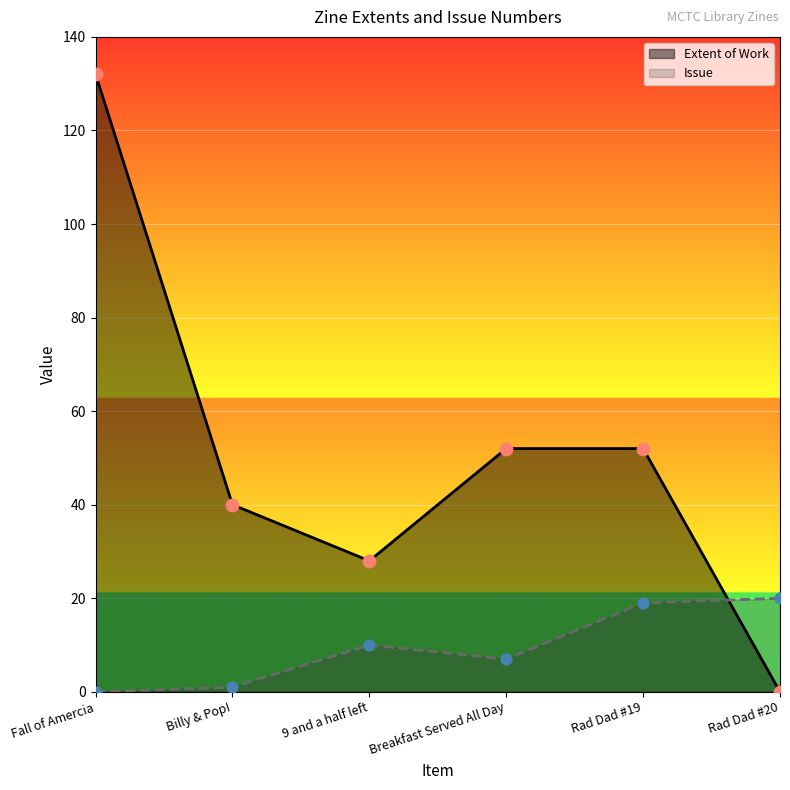

Which series reaches the minimum Y coordinate?

Extent of Work